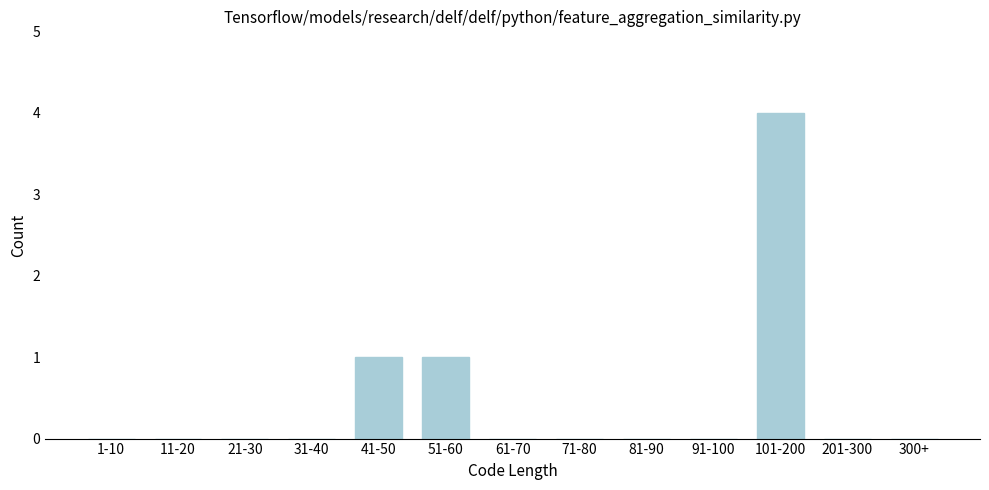

Reading right to left, list all the values displayed in this chart.

300+=0	201-300=0	101-200=4	91-100=0	81-90=0	71-80=0	61-70=0	51-60=1	41-50=1	31-40=0	21-30=0	11-20=0	1-10=0